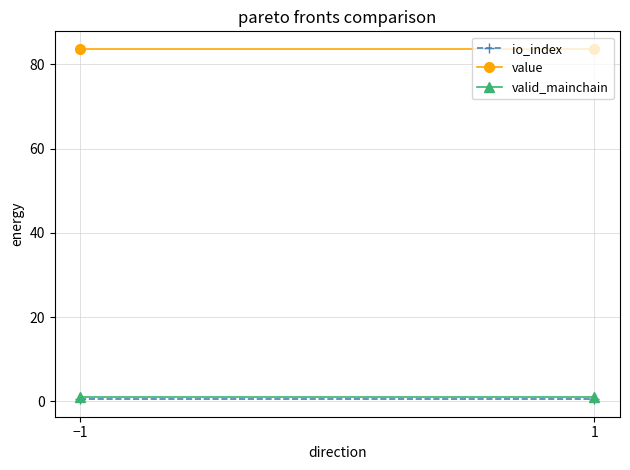

Is the value of valid_mainchain at 1 greater than the value of io_index at −1?

Yes